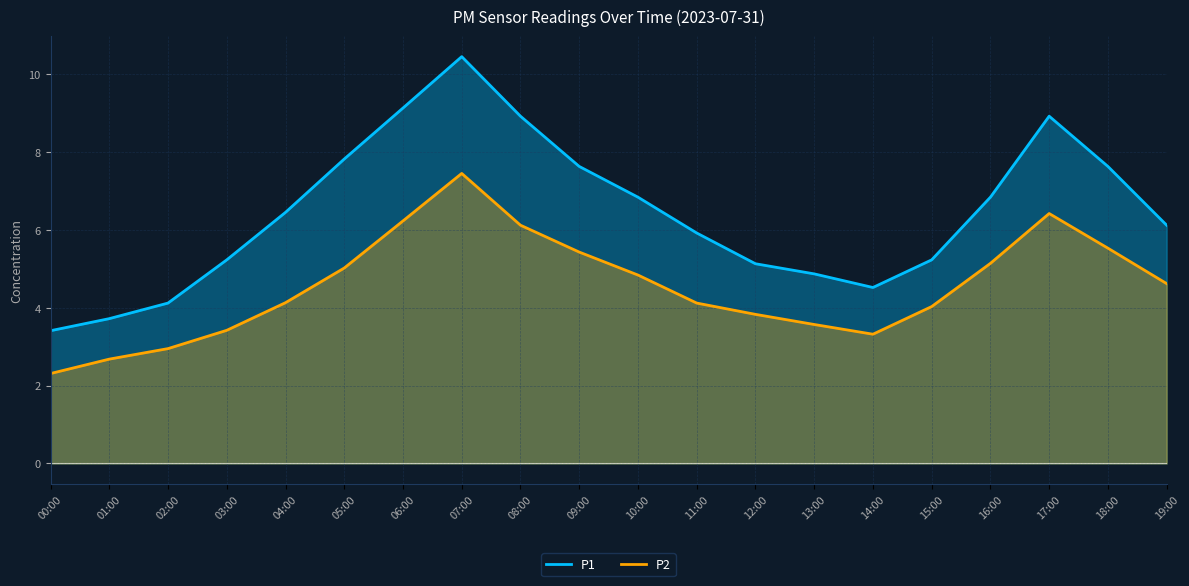

At which label is P1 closest to 6?

11:00